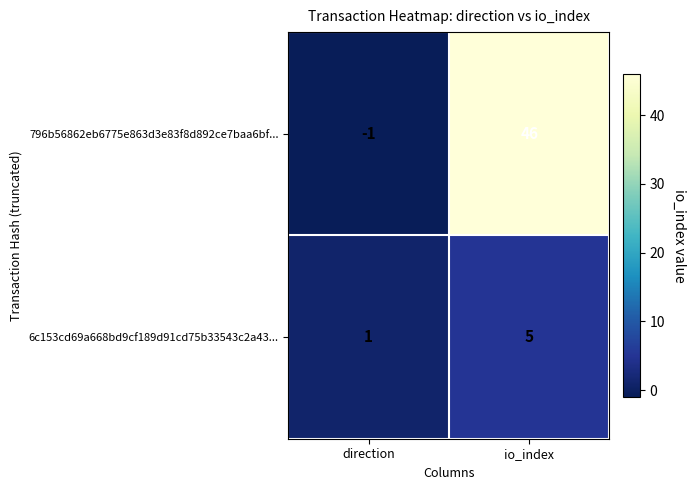

At which category is the sum across all series the highest?

io_index